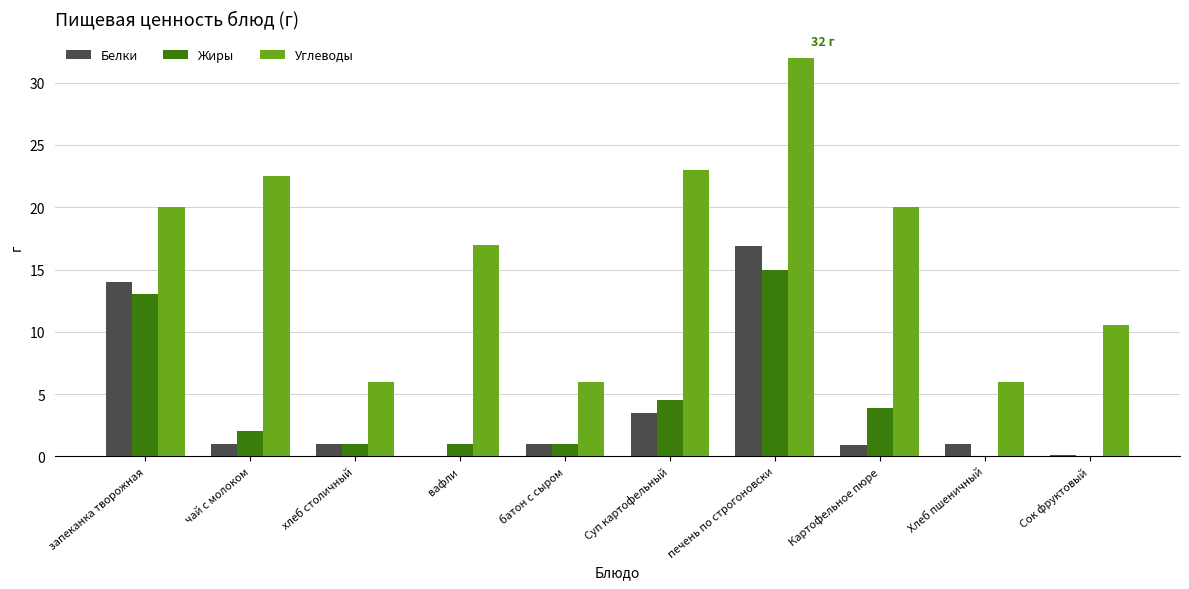

What is the maximum value shown in the chart?

32.0